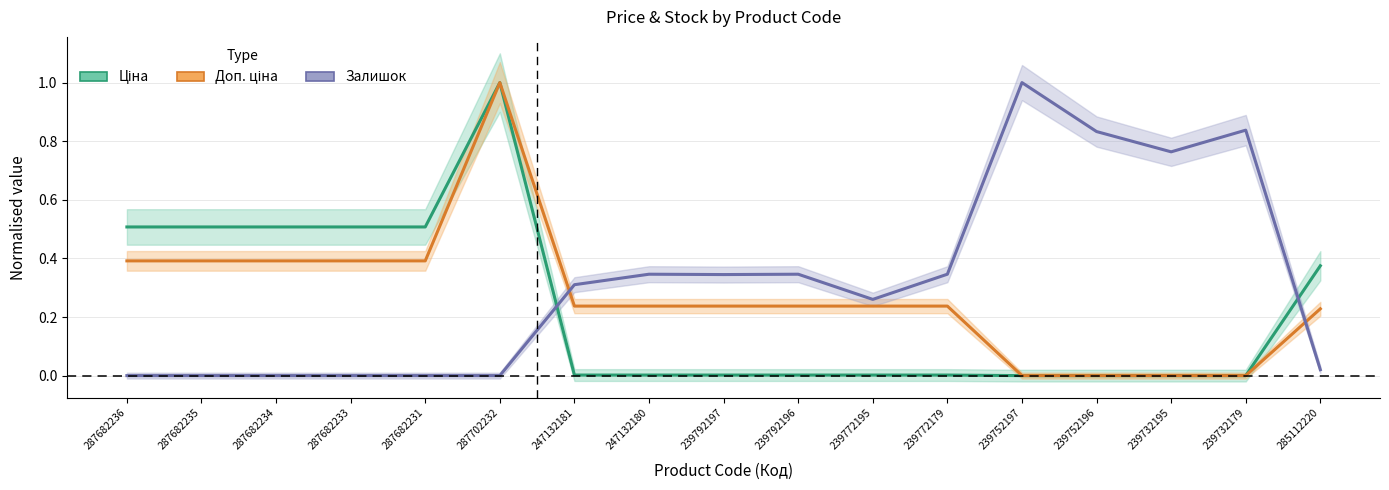

After their last crossing, which series has the higher values: Залишок or Ціна?

Ціна